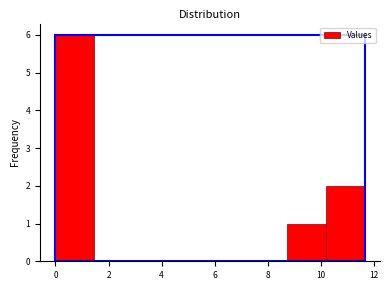

Over which range of the x-axis is the bar tallest?

0.0 to 1.4